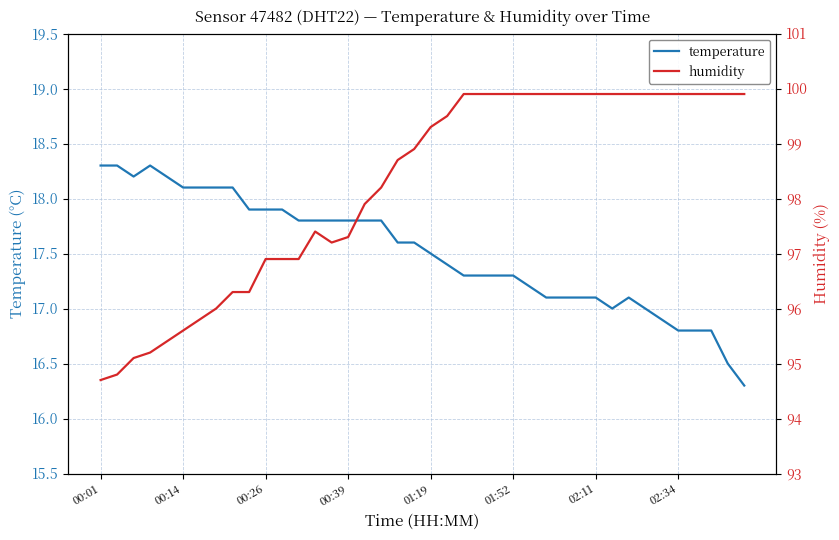

Is it true that temperature equals 29.1 at 00:26?

False